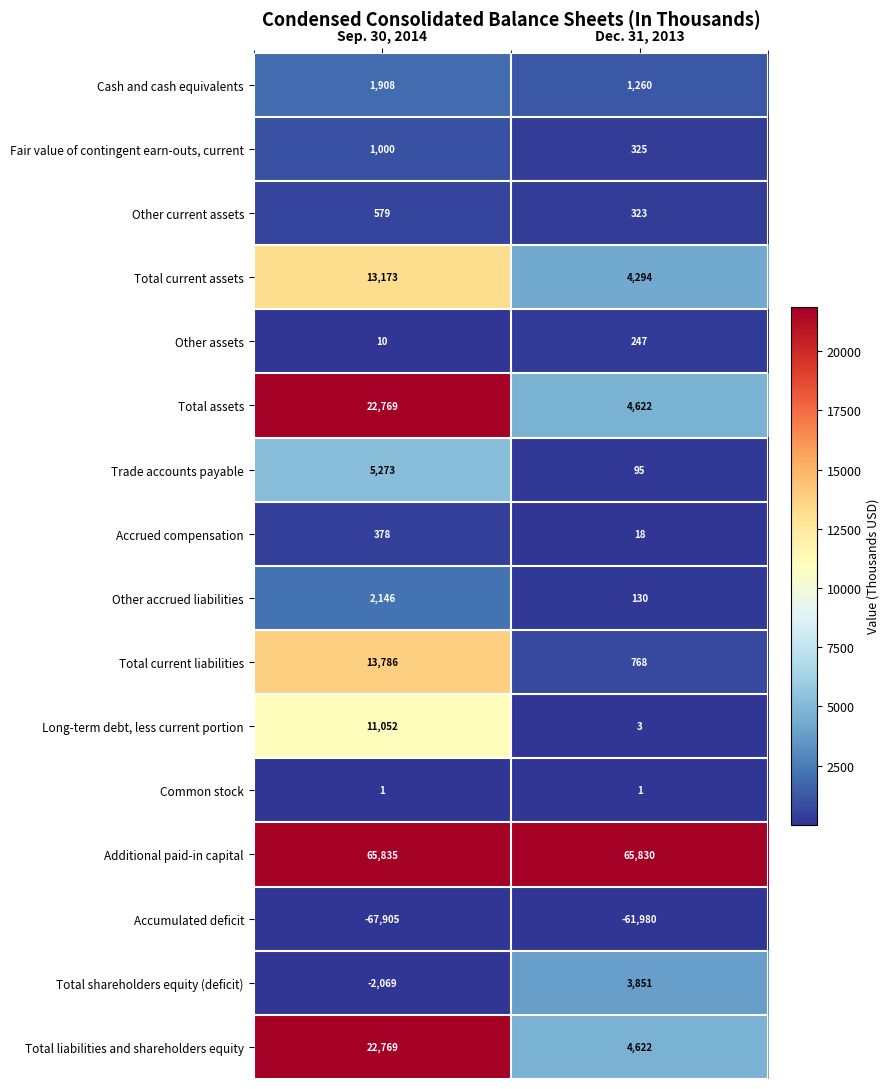

List the labels in order of Fair value of contingent earn-outs, current value, smallest first.

Dec. 31, 2013, Sep. 30, 2014